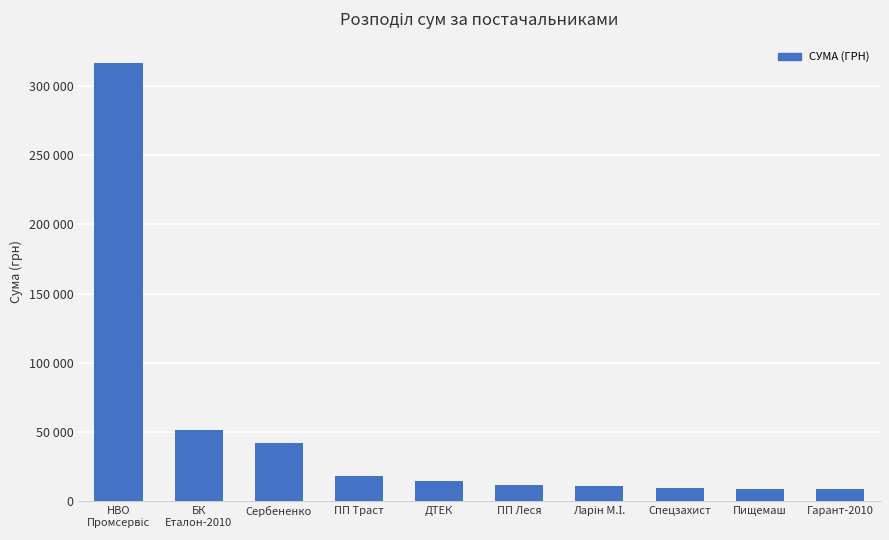

What position from the left is ДТЕК?

5